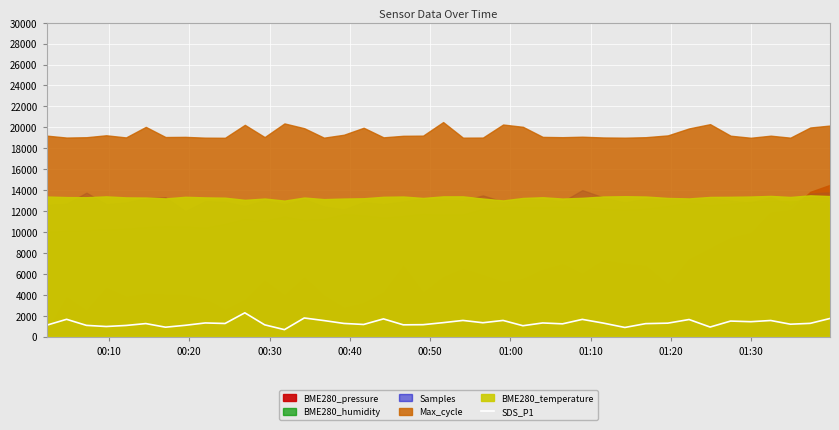

How many interior local valleys (lower than both neighbors) does the data have?

13